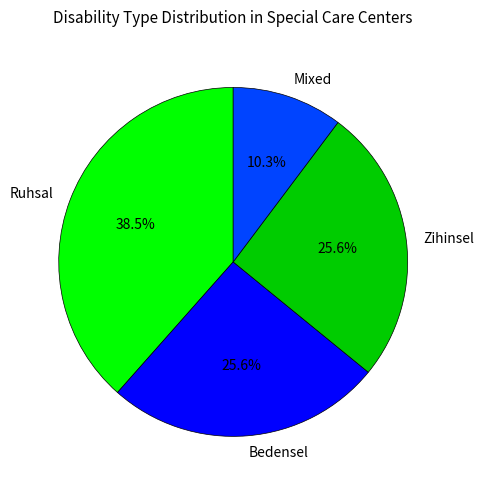

Combined, what portion of the pie is Mixed and Bedensel?

35.9%